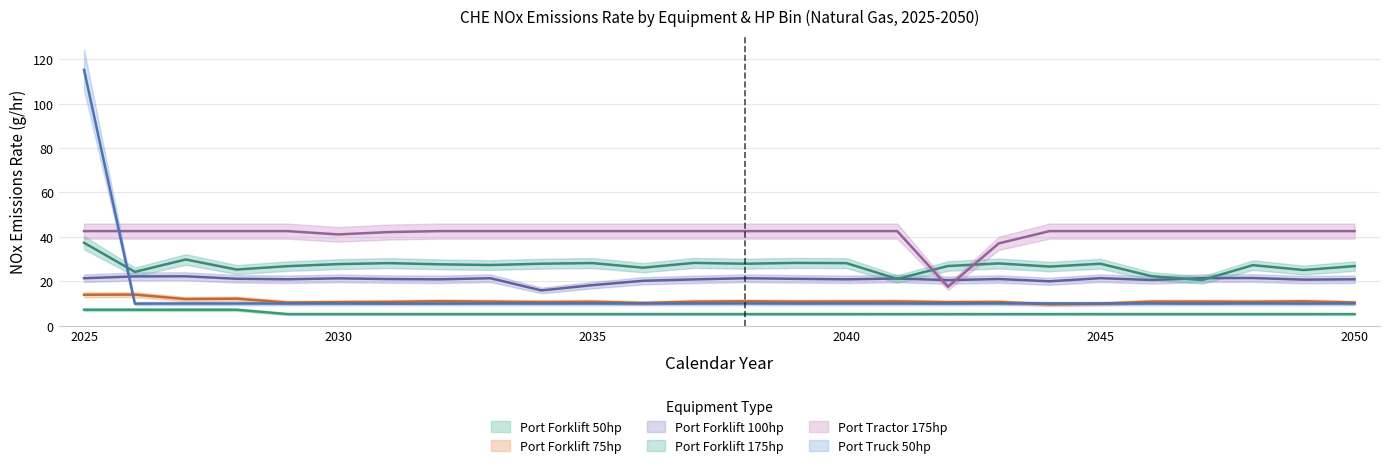

Reading right to left, extract all data points from this chart.

Port Forklift 50hp: 2050=5.2	2049=5.2	2048=5.2	2047=5.2	2046=5.2	2045=5.2	2044=5.2	2043=5.2	2042=5.2	2041=5.2	2040=5.2	2039=5.2	2038=5.2	2037=5.2	2036=5.2	2035=5.2	2034=5.2	2033=5.2	2032=5.2	2031=5.2	2030=5.2	2029=5.2	2028=7.1	2027=7.1	2026=7.1	2025=7.1
Port Forklift 75hp: 2050=10.4	2049=10.9	2048=10.7	2047=10.8	2046=10.8	2045=9.9	2044=9.6	2043=10.6	2042=10.5	2041=10.8	2040=10.8	2039=10.8	2038=10.9	2037=10.8	2036=10.1	2035=10.7	2034=10.6	2033=10.8	2032=10.9	2031=10.7	2030=10.5	2029=10.4	2028=12.1	2027=11.9	2026=13.9	2025=13.9
Port Forklift 100hp: 2050=20.8	2049=20.7	2048=21.4	2047=21.4	2046=20.5	2045=21.4	2044=19.9	2043=21.0	2042=20.5	2041=21.2	2040=20.8	2039=21.1	2038=21.3	2037=20.8	2036=20.2	2035=18.2	2034=15.8	2033=21.3	2032=20.8	2031=20.9	2030=21.3	2029=20.9	2028=21.1	2027=22.2	2026=22.1	2025=21.3
Port Forklift 175hp: 2050=26.8	2049=25.0	2048=27.2	2047=20.5	2046=22.3	2045=27.9	2044=26.6	2043=28.0	2042=26.8	2041=21.0	2040=28.1	2039=28.2	2038=27.9	2037=28.2	2036=26.1	2035=28.1	2034=27.9	2033=27.3	2032=27.6	2031=28.1	2030=27.7	2029=26.8	2028=25.2	2027=29.8	2026=24.2	2025=37.3
Port Tractor 175hp: 2050=42.5	2049=42.5	2048=42.5	2047=42.5	2046=42.5	2045=42.5	2044=42.5	2043=37.0	2042=17.5	2041=42.5	2040=42.5	2039=42.5	2038=42.5	2037=42.5	2036=42.5	2035=42.5	2034=42.5	2033=42.5	2032=42.5	2031=42.1	2030=41.0	2029=42.5	2028=42.5	2027=42.5	2026=42.5	2025=42.5
Port Truck 50hp: 2050=9.9	2049=9.9	2048=9.9	2047=9.9	2046=9.9	2045=9.9	2044=9.9	2043=10.0	2042=9.9	2041=9.9	2040=9.9	2039=9.9	2038=10.0	2037=9.9	2036=9.9	2035=9.9	2034=9.9	2033=9.9	2032=9.9	2031=9.9	2030=9.9	2029=9.9	2028=9.9	2027=9.9	2026=9.9	2025=115.2